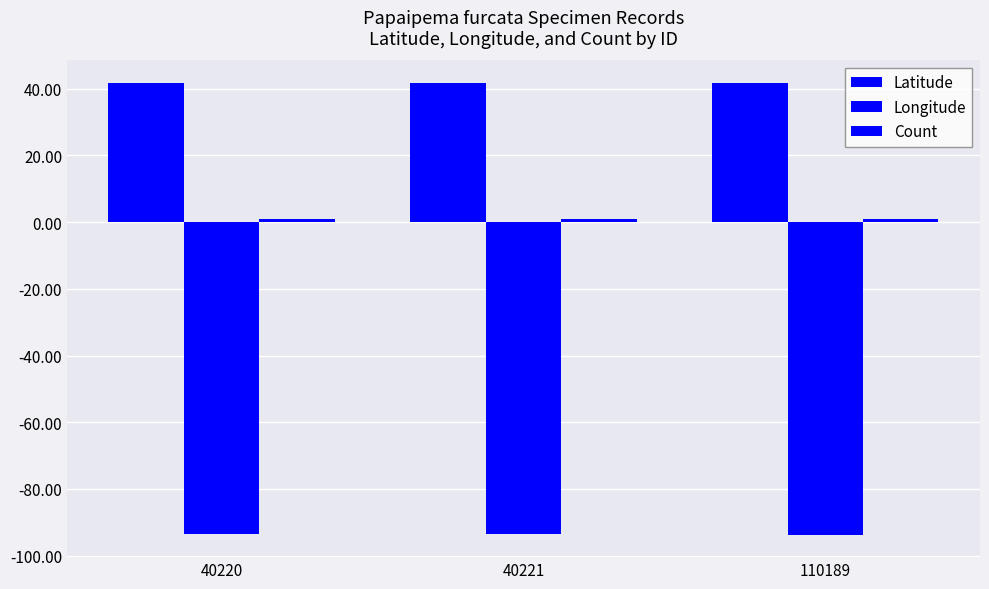

How many bars are there in total?

9